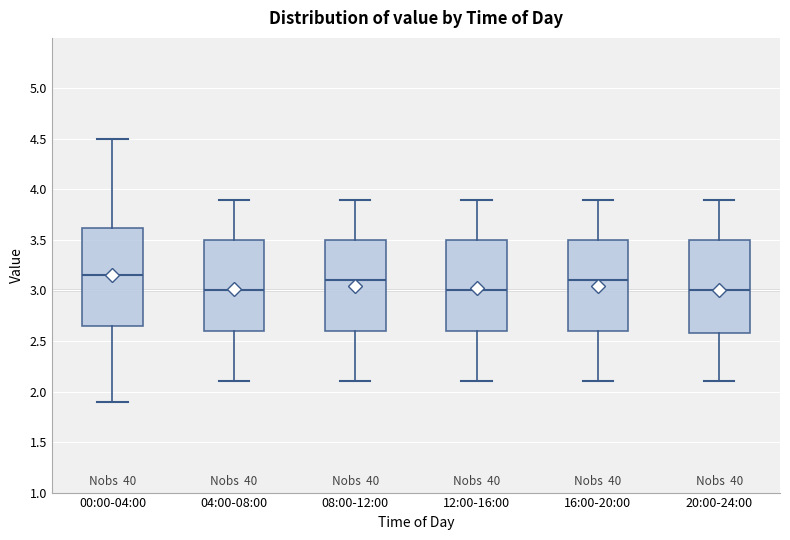

Reading left to right, transcribe this box plot: for each box, give where its median line is, the range the box spans, and where its two whiskers end, as read against the y-axis. The values are not printed on the chart, so give them approximately, as read against the axis.

00:00-04:00: median 3.15, box 2.65 to 3.60, whiskers 1.90 to 4.50
04:00-08:00: median 3.00, box 2.60 to 3.50, whiskers 2.10 to 3.90
08:00-12:00: median 3.10, box 2.60 to 3.50, whiskers 2.10 to 3.90
12:00-16:00: median 3.00, box 2.60 to 3.50, whiskers 2.10 to 3.90
16:00-20:00: median 3.10, box 2.60 to 3.50, whiskers 2.10 to 3.90
20:00-24:00: median 3.00, box 2.60 to 3.50, whiskers 2.10 to 3.90